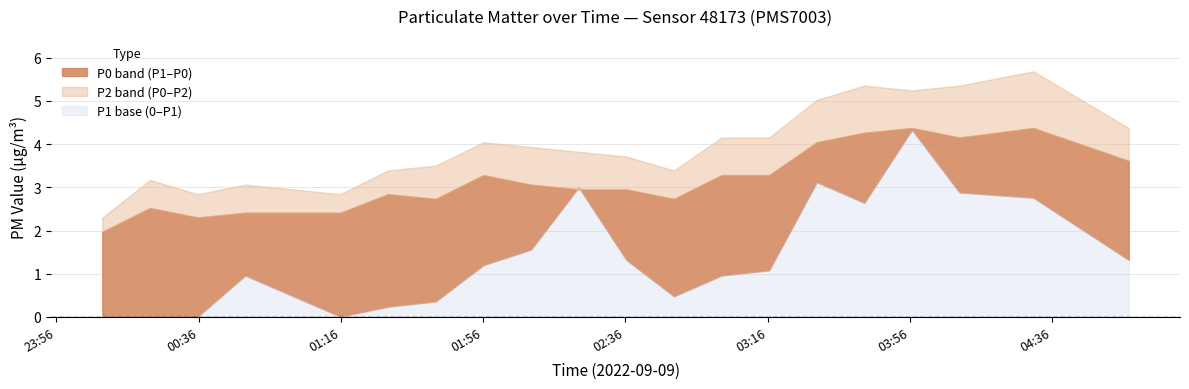

At which label is P2 closest to 3?

00:49